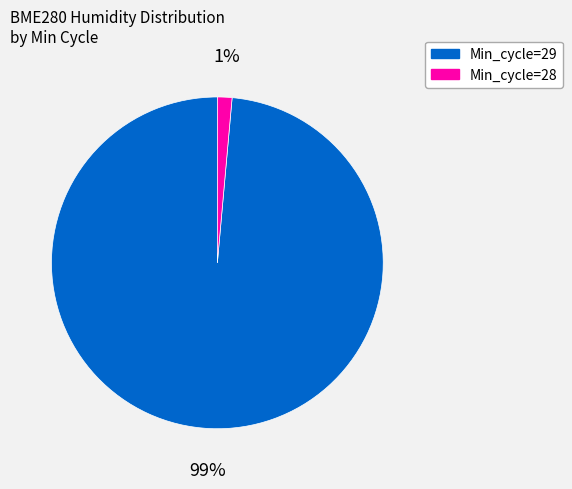

To the nearest percent, what is the average slice percentage?

50%